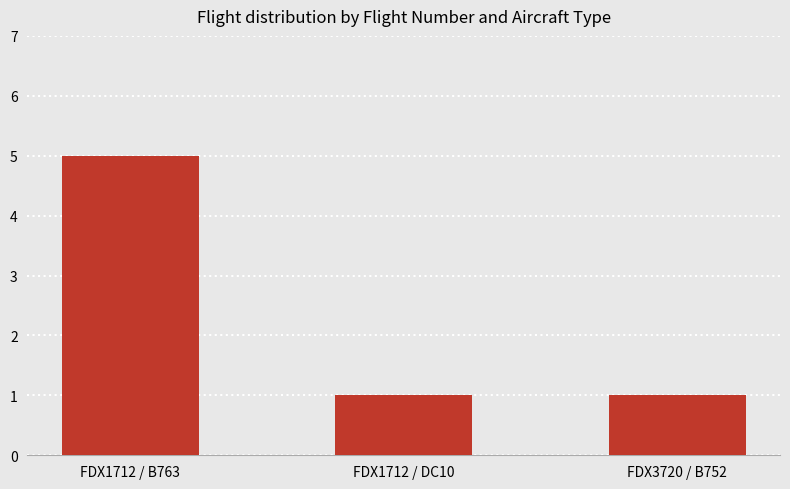

How many distinct data groups are displayed?

1